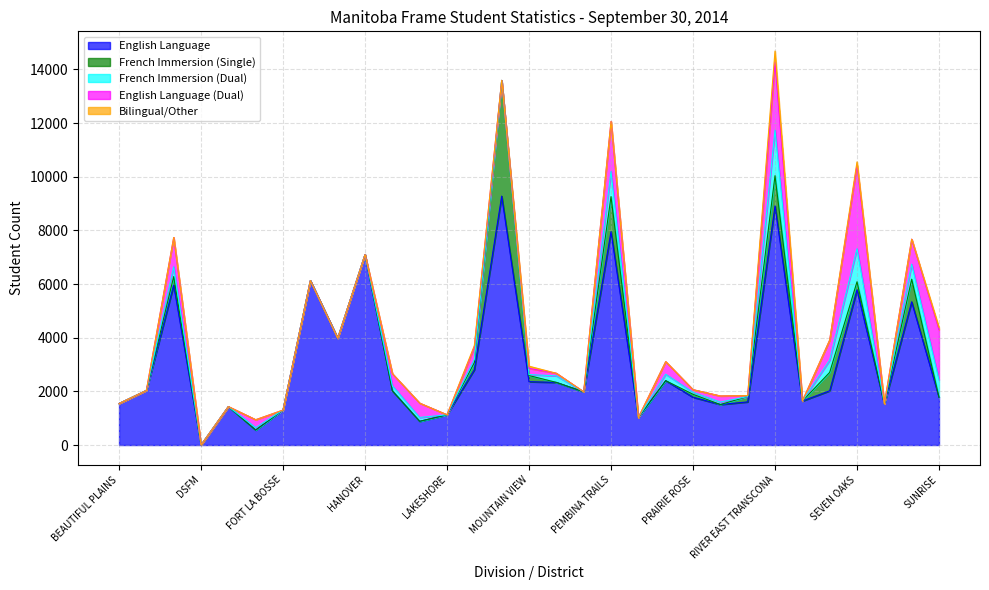

Is the value of English Language (Dual) at GARDEN VALLEY greater than the value of French Immersion (Dual) at MOUNTAIN VIEW?

No